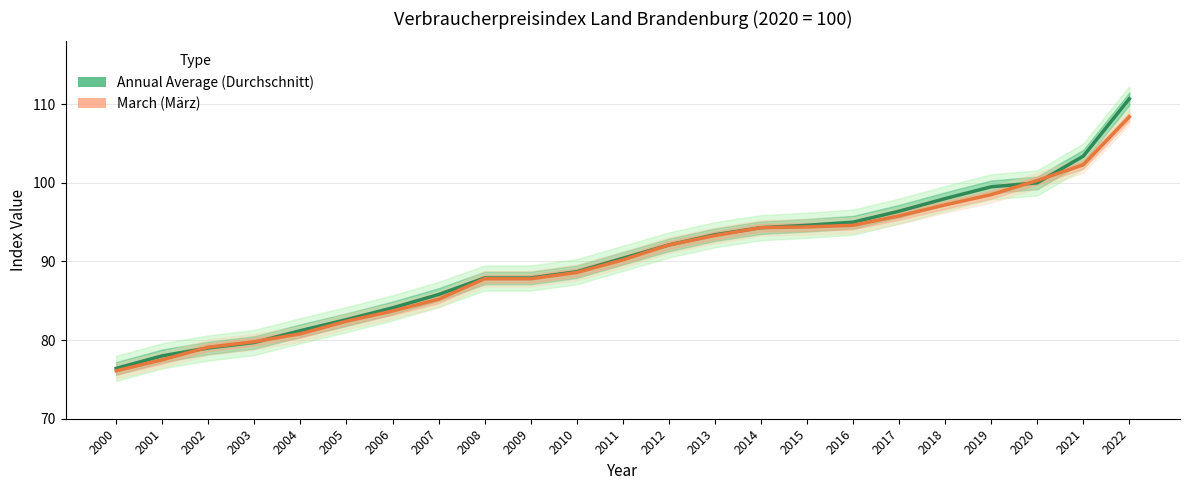

The March (März) series shows 22.2 at 2007. True or false?

False